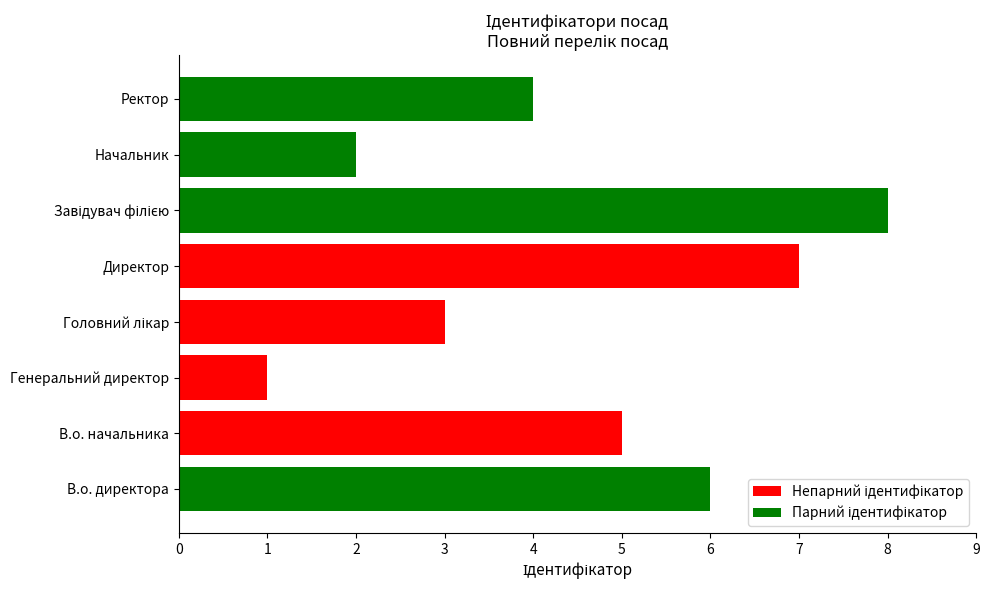

Reading bottom to top, what are all the values shown in this chart?

6	5	1	3	7	8	2	4